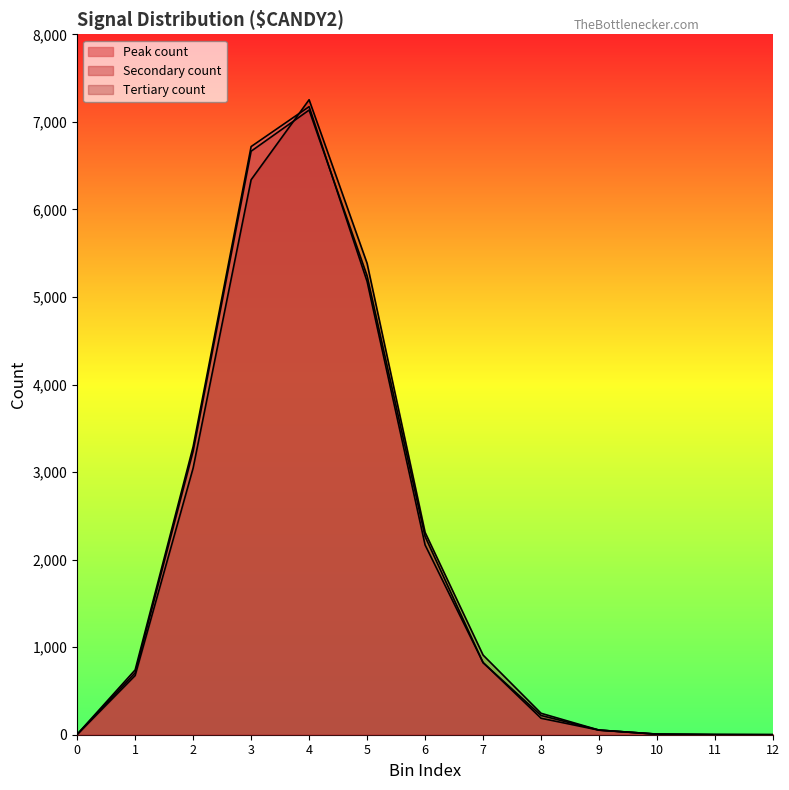

List the series in order of their peak value, highest first.

Tertiary count, Peak count, Secondary count